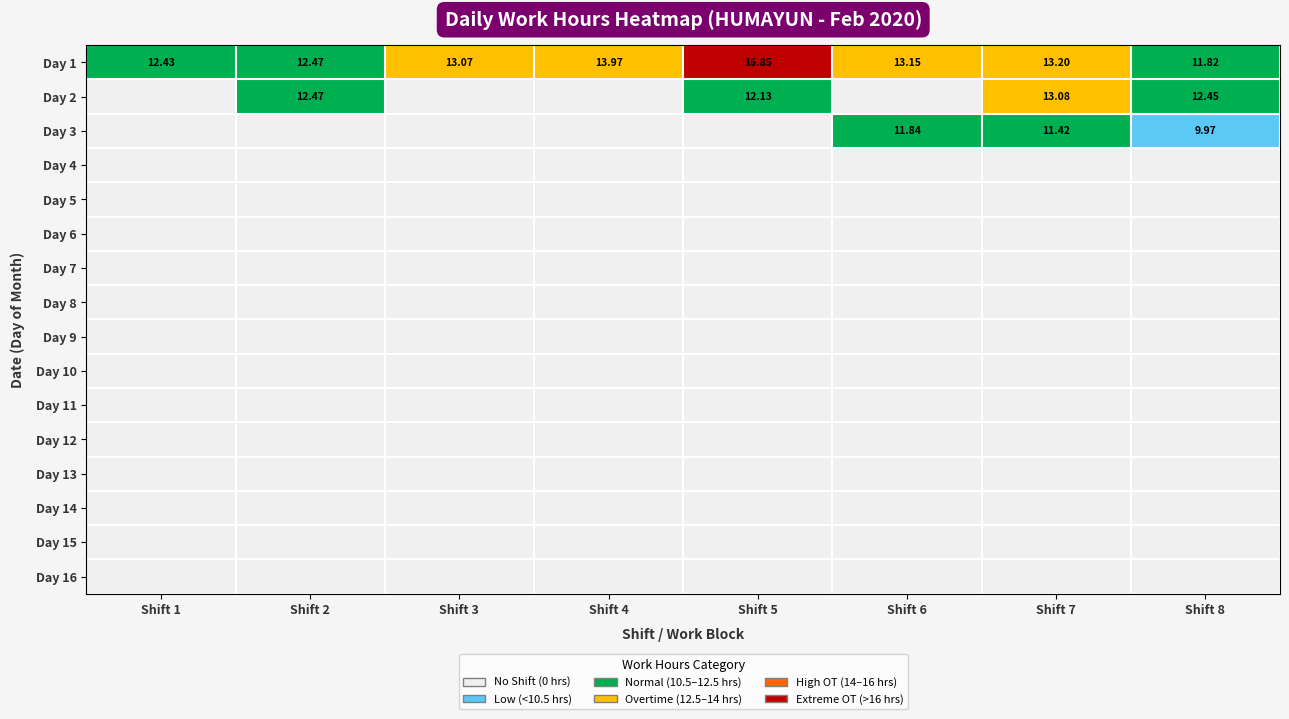

At which category is the sum across all series the highest?

Shift 7